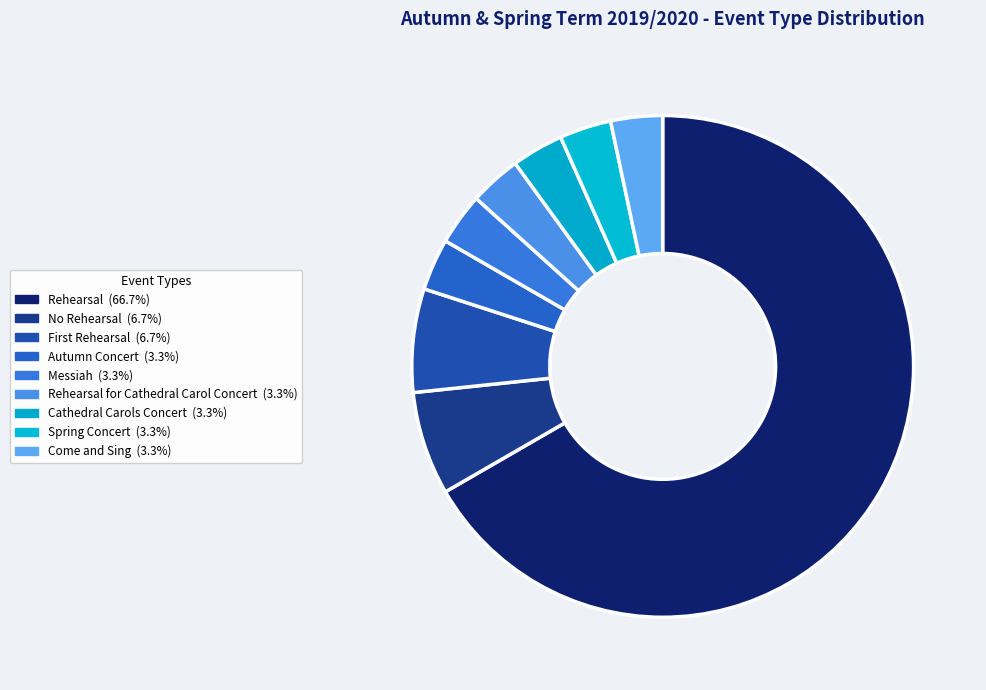

Which slice is the largest?

Rehearsal